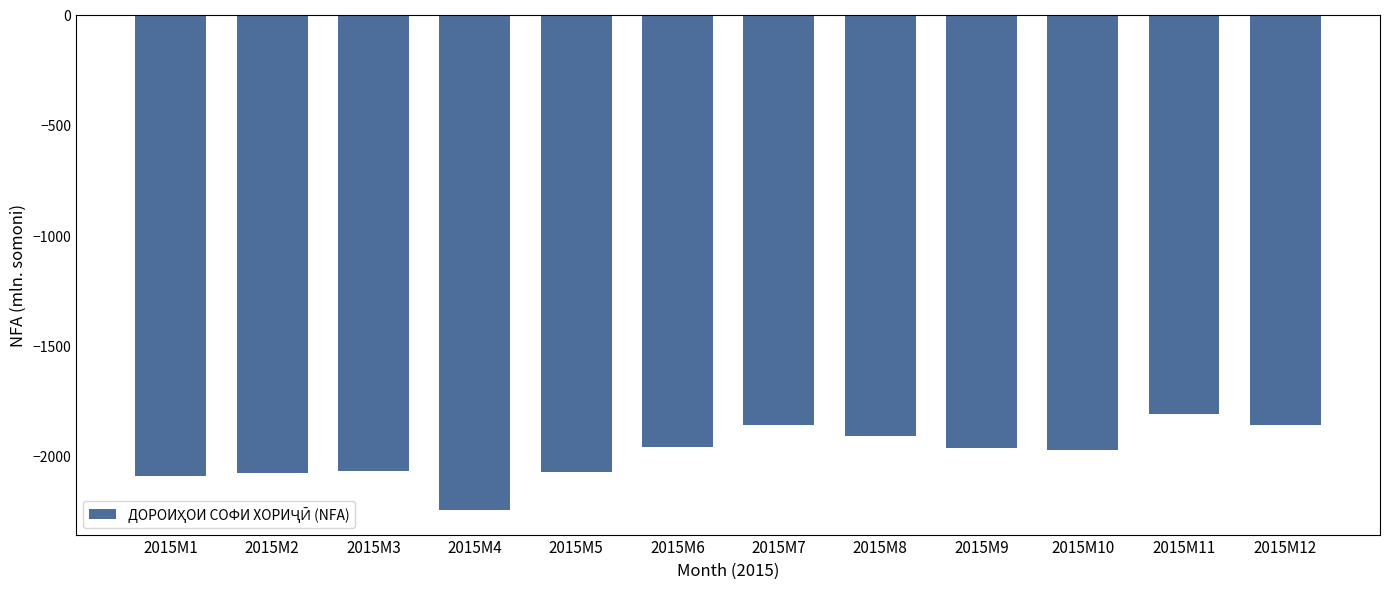

The value at 2015M7 is -1229.2. True or false?

False